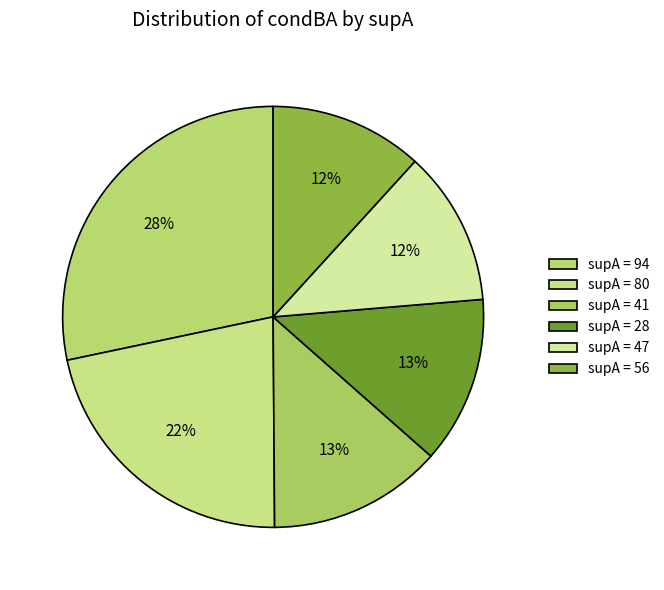

Count the number of slices in the pie.

6